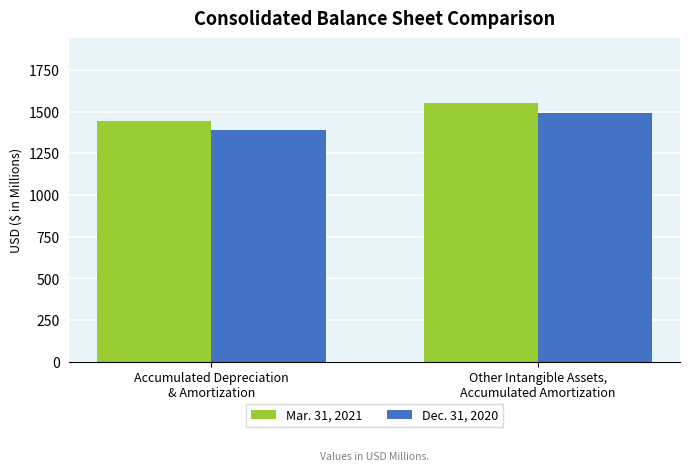

Reading left to right, transcribe all the data shown in this chart.

Mar. 31, 2021: 1441	1551
Dec. 31, 2020: 1390	1489